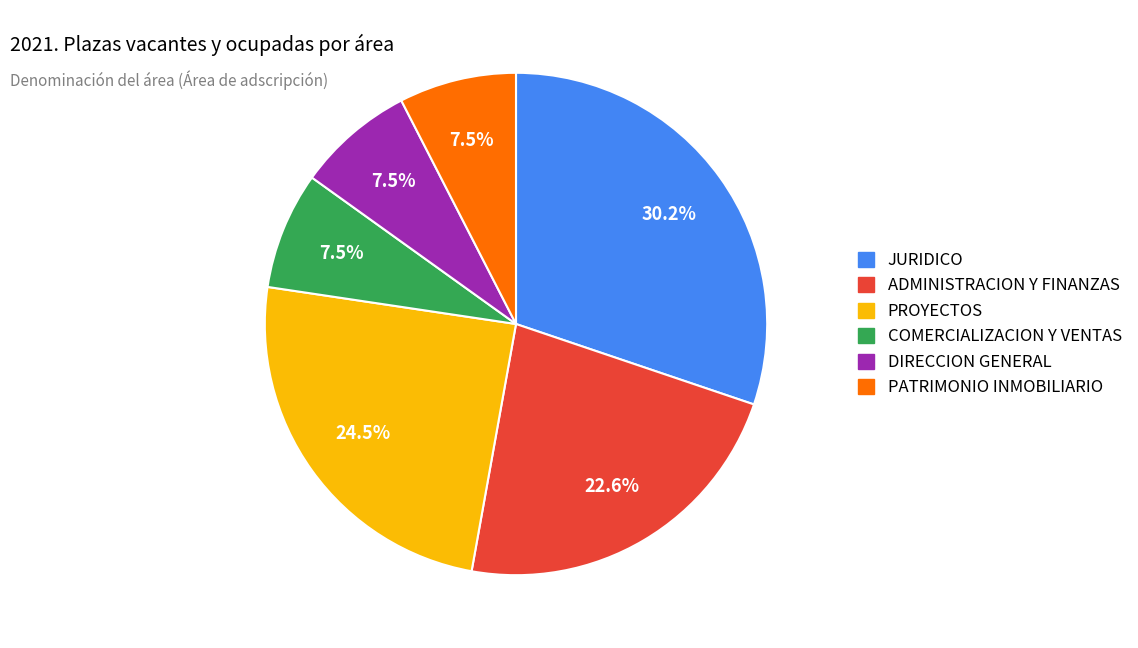

To the nearest percent, what is the combined percentage of ADMINISTRACION Y FINANZAS and PATRIMONIO INMOBILIARIO?

30%